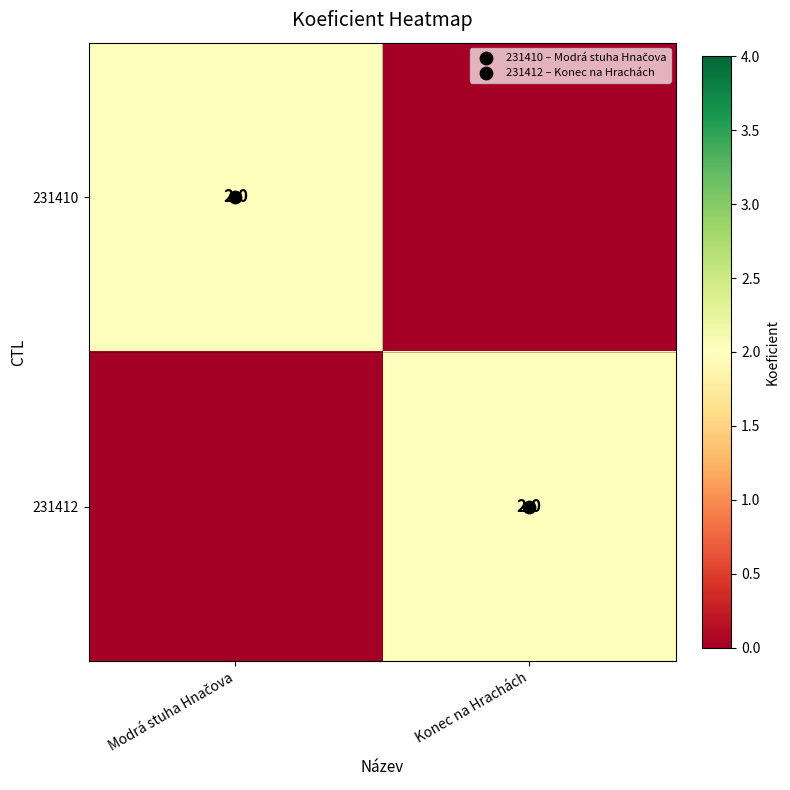

Rank the series at Modrá stuha Hnačova from lowest to highest value.

231412, 231410